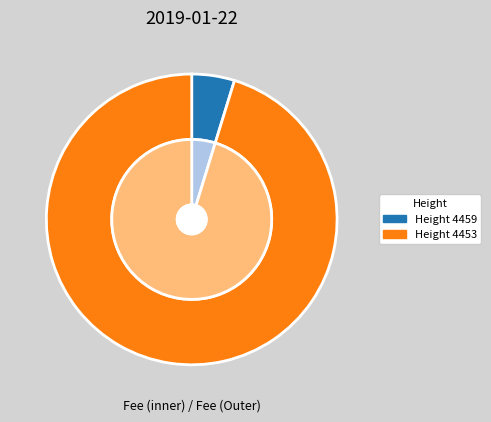

Combined, what portion of the pie is 4453 and 4459?

100.0%